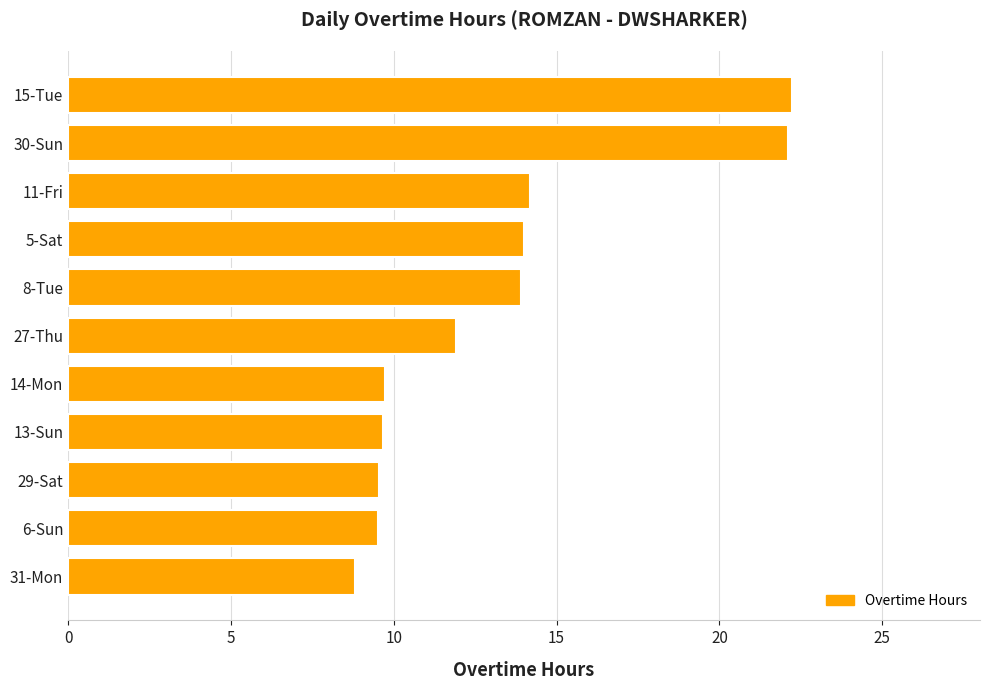

Which category has the lowest value across all series?

31-Mon